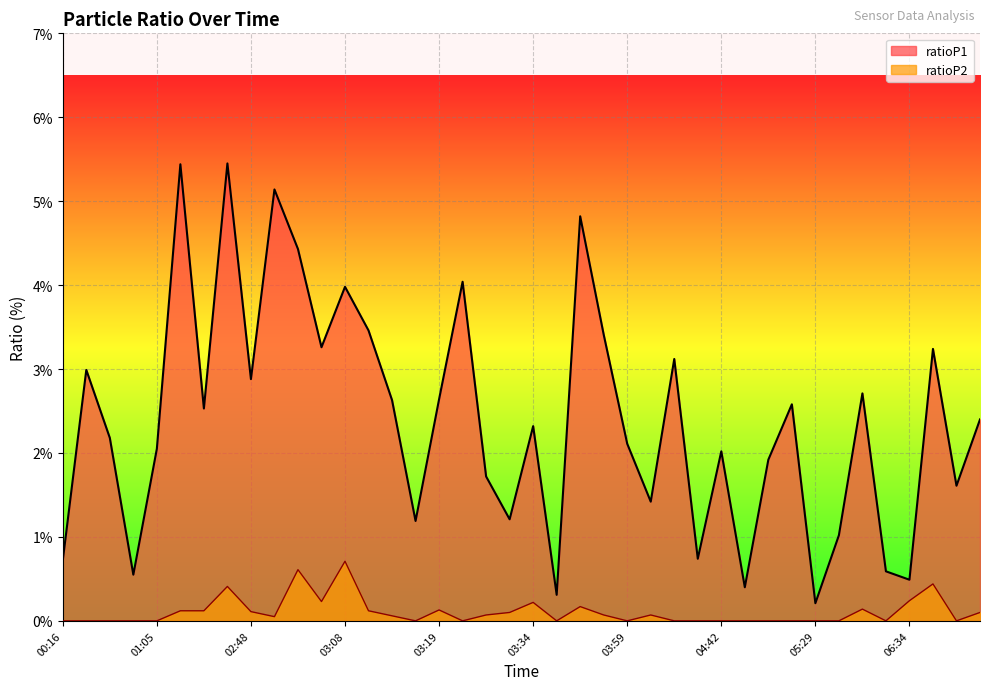

What is the total value across all series at 00:21?

3.0